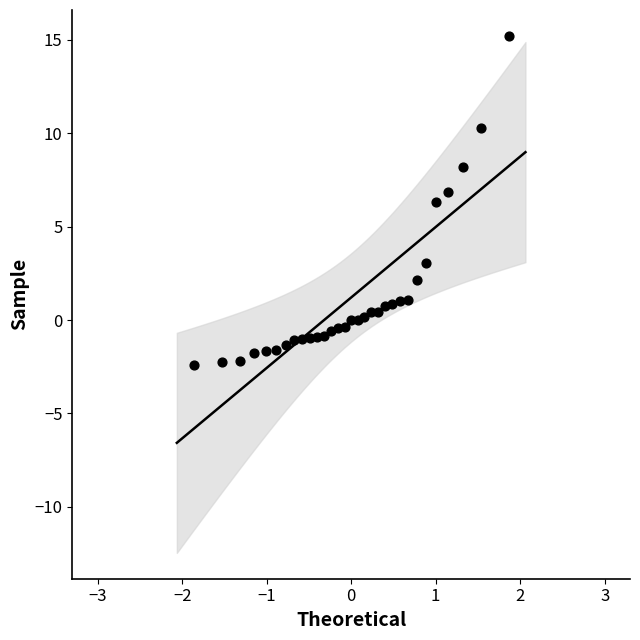

What Y value in the scatter plot is closest to 6?

6.3